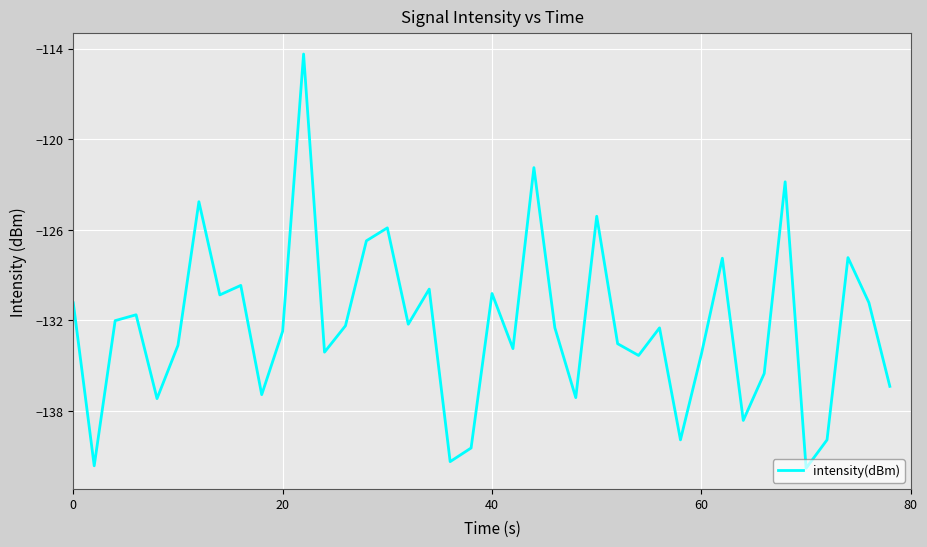

What is the maximum value shown in the chart?

-114.4